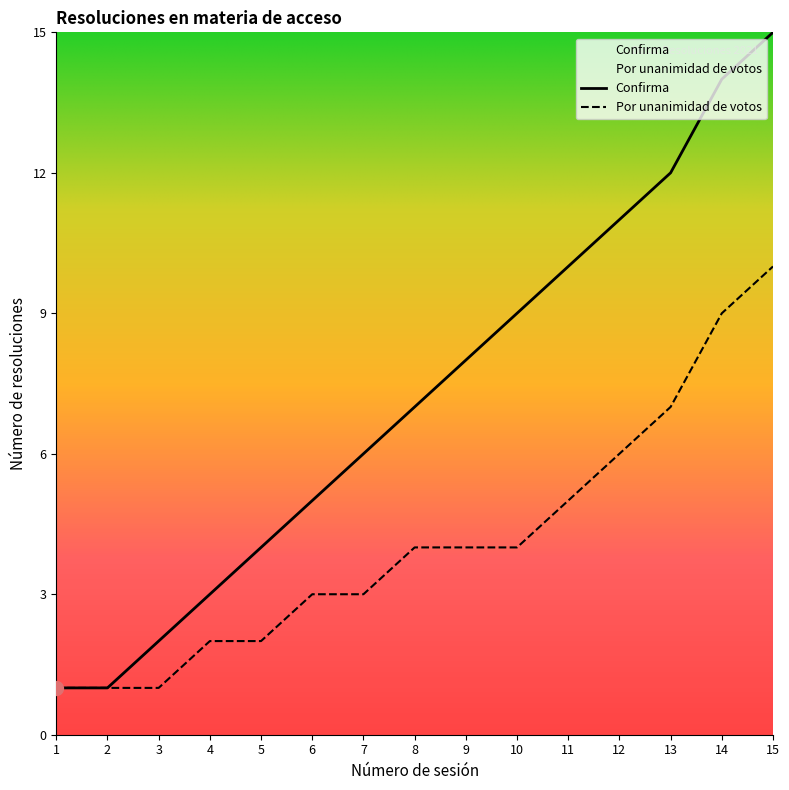

Between 11 and 9, which is larger?

11